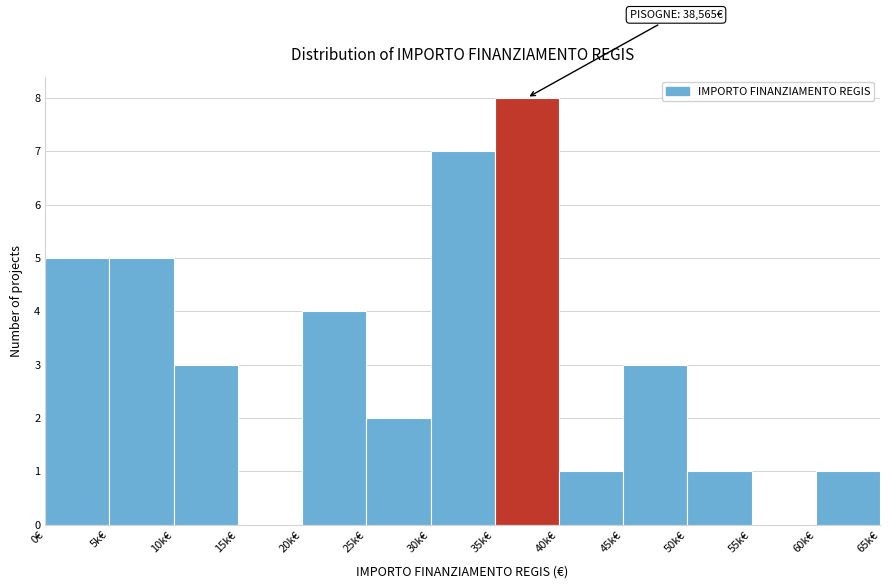

Reading left to right, what are all the values shown in this chart?

0€=5	5k€=5	10k€=3	15k€=0	20k€=4	25k€=2	30k€=7	35k€=8	40k€=1	45k€=3	50k€=1	55k€=0	60k€=1